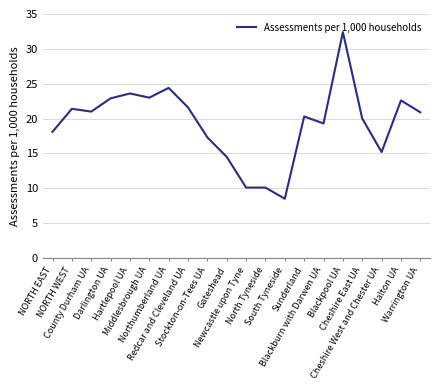

What is the change in value from Darlington UA to Halton UA?

-0.3